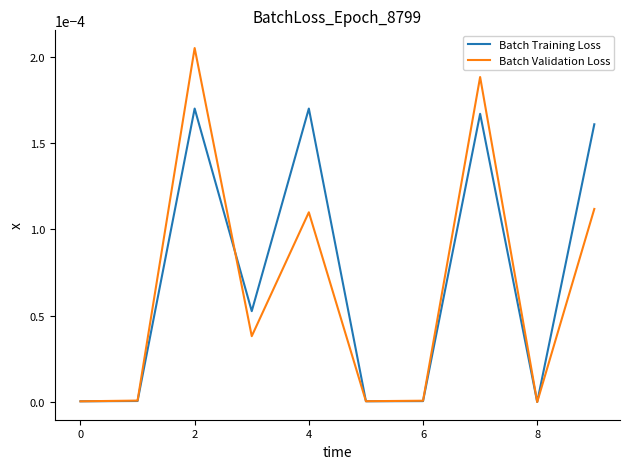

List the series in order of their peak value, lowest first.

Batch Training Loss, Batch Validation Loss